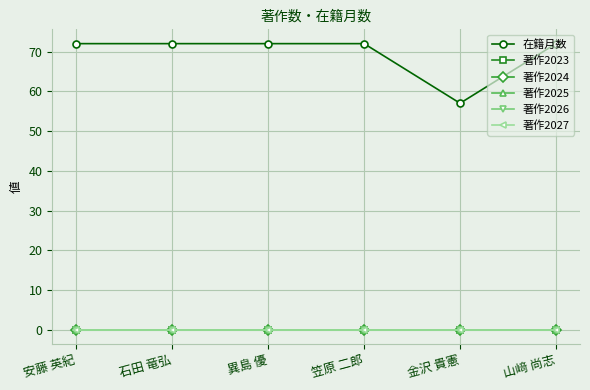

Reading left to right, list all the values displayed in this chart.

在籍月数: 安藤 英紀=72	石田 竜弘=72	異島 優=72	笠原 二郎=72	金沢 貴憲=57	山﨑 尚志=72
著作2023: 安藤 英紀=0	石田 竜弘=0	異島 優=0	笠原 二郎=0	金沢 貴憲=0	山﨑 尚志=0
著作2024: 安藤 英紀=0	石田 竜弘=0	異島 優=0	笠原 二郎=0	金沢 貴憲=0	山﨑 尚志=0
著作2025: 安藤 英紀=0	石田 竜弘=0	異島 優=0	笠原 二郎=0	金沢 貴憲=0	山﨑 尚志=0
著作2026: 安藤 英紀=0	石田 竜弘=0	異島 優=0	笠原 二郎=0	金沢 貴憲=0	山﨑 尚志=0
著作2027: 安藤 英紀=0	石田 竜弘=0	異島 優=0	笠原 二郎=0	金沢 貴憲=0	山﨑 尚志=0